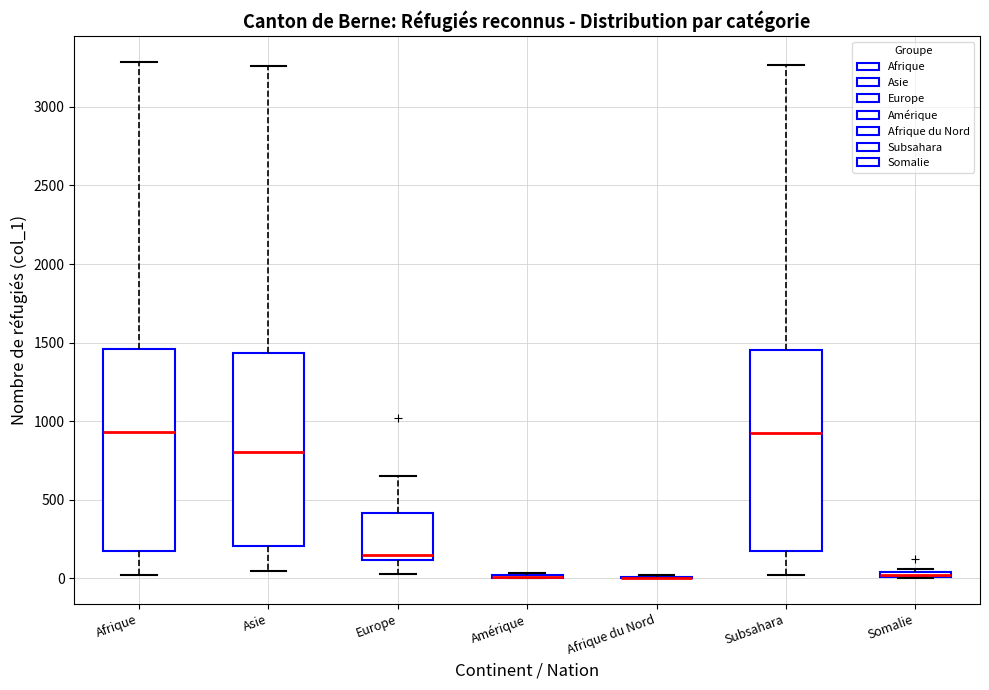

Where does the upper whisker of the box for Afrique end on the y-axis? The values are not printed on the chart, so give them approximately, as read against the axis.

3300